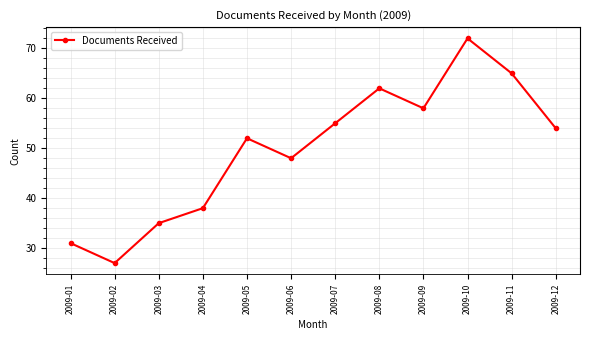

Rank the categories by value from highest to lowest.

2009-10, 2009-11, 2009-08, 2009-09, 2009-07, 2009-12, 2009-05, 2009-06, 2009-04, 2009-03, 2009-01, 2009-02